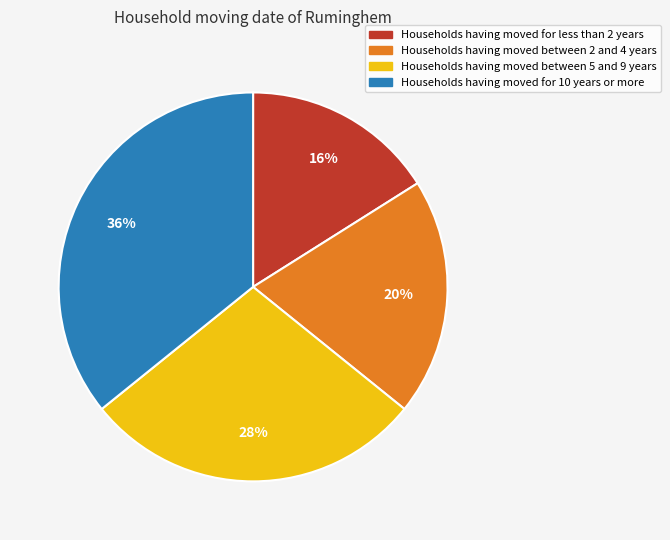

Does any single category account for the majority?

No